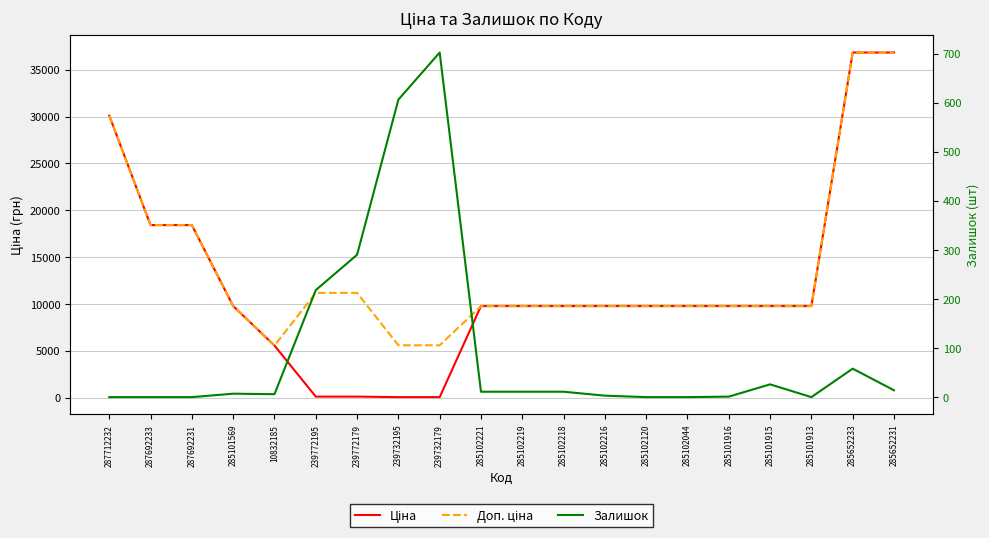

Which label corresponds to the smallest value in the chart?

287712232